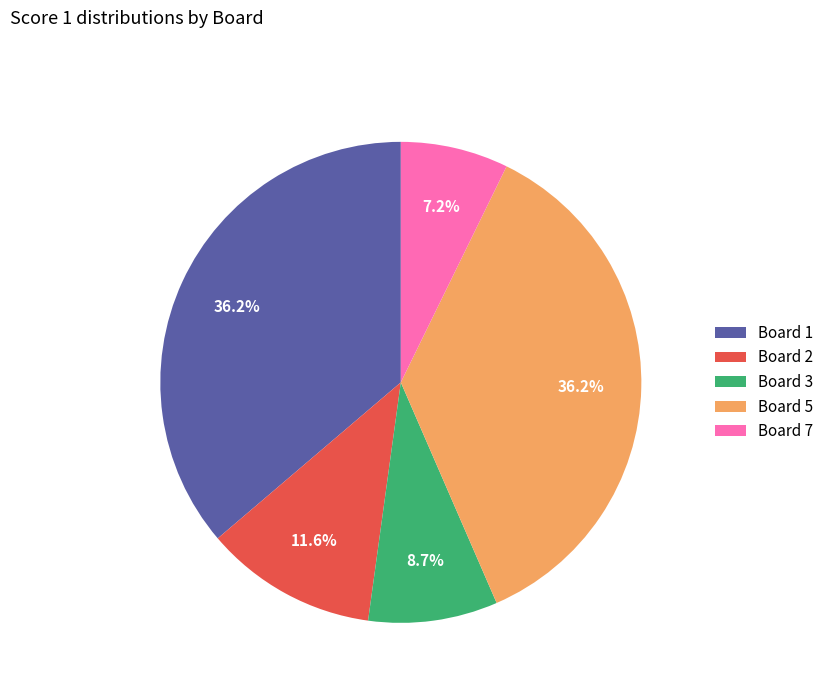

Which has a higher value, Board 7 or Board 5?

Board 5